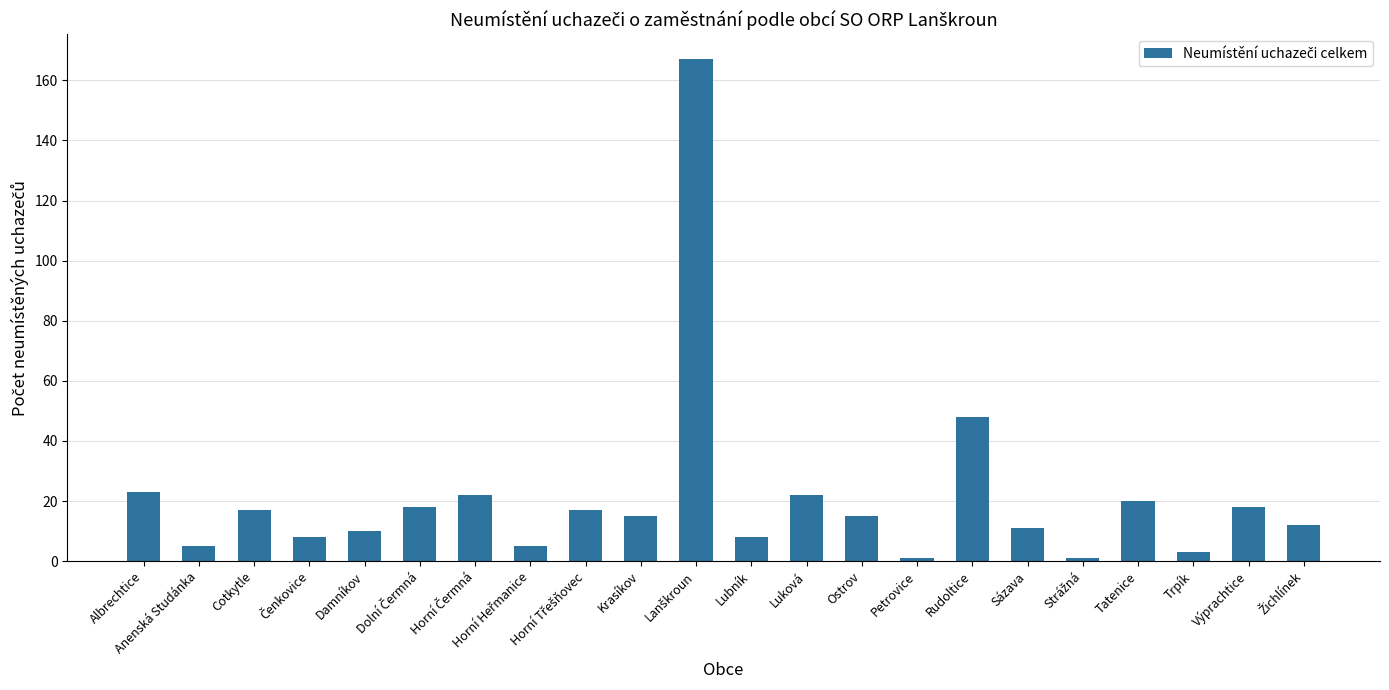

What is the label of the 7th bar from the right?

Rudoltice